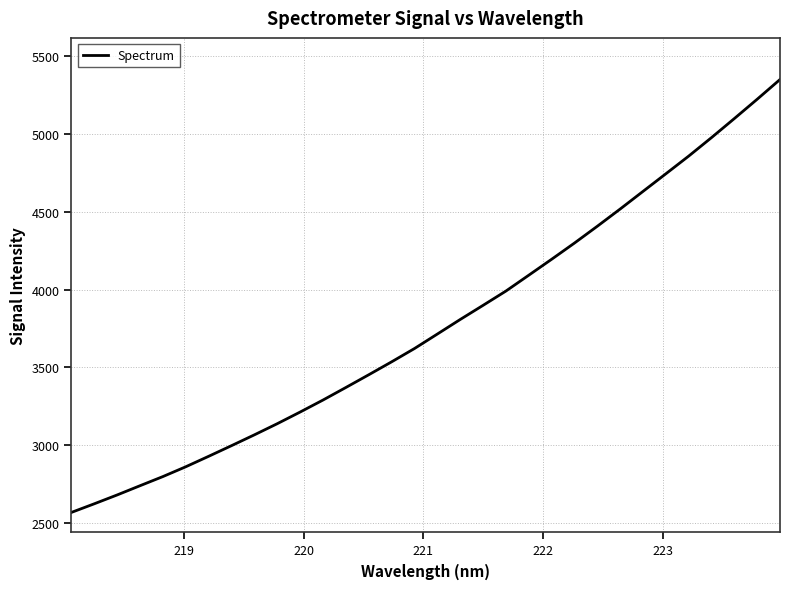

What is the minimum value shown in the chart?

2567.2